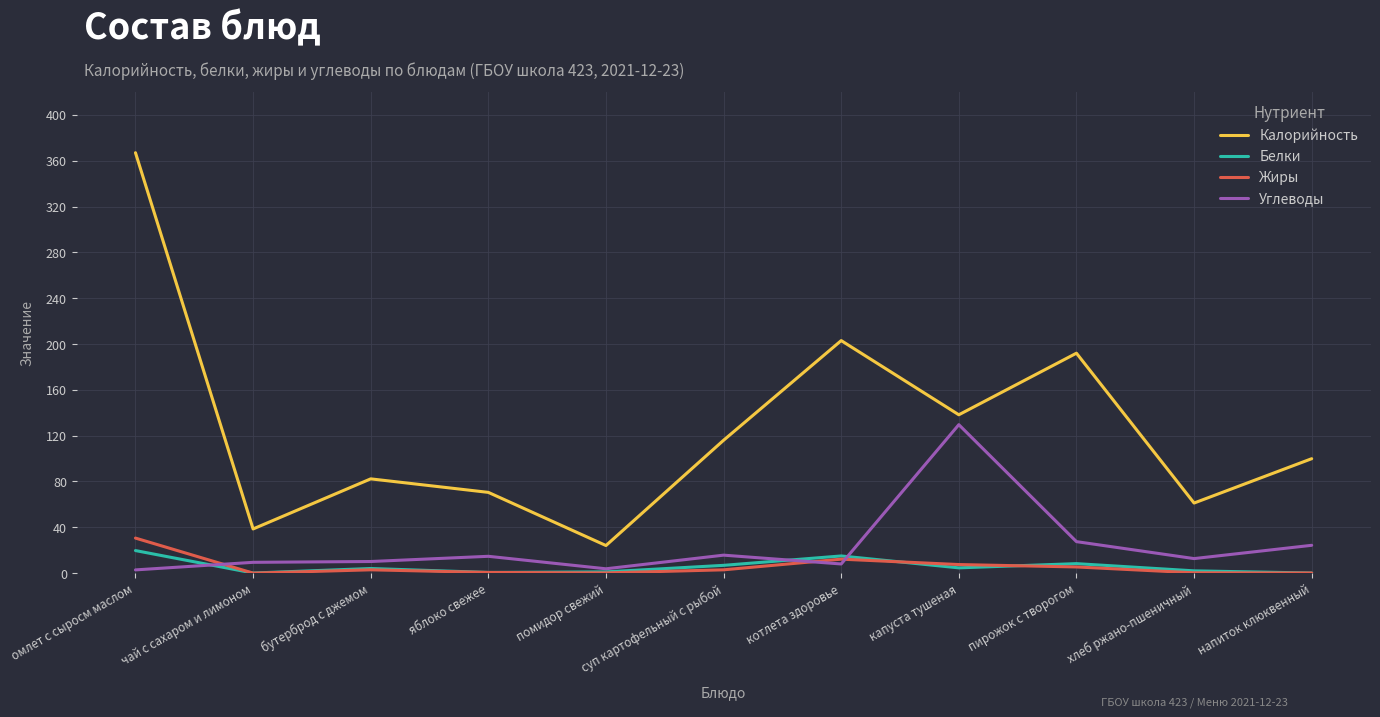

Which series has the largest range (max minus min)?

Калорийность